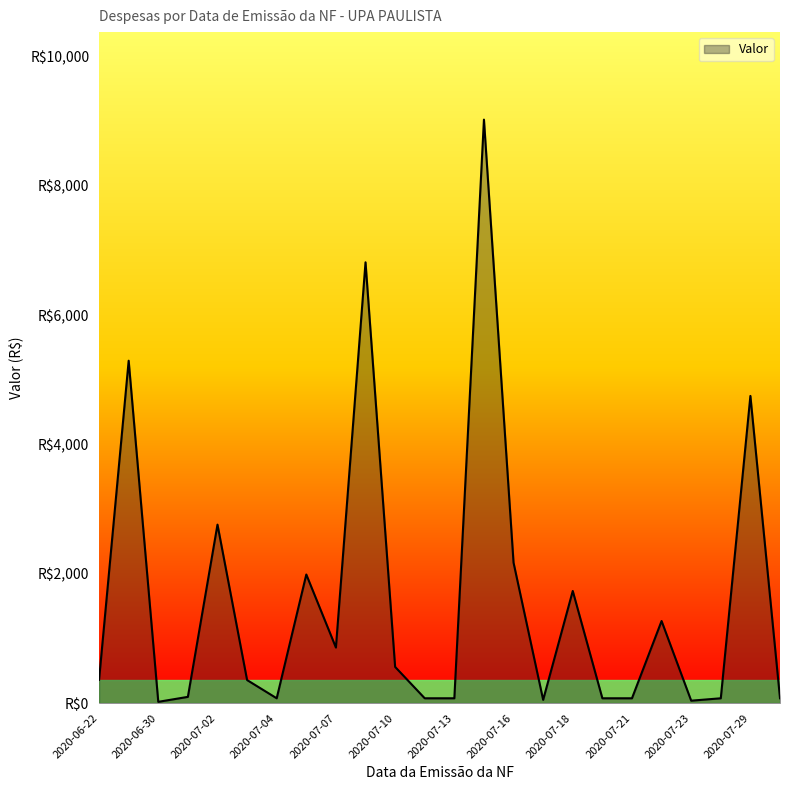

What is the smallest value displayed?

19.2